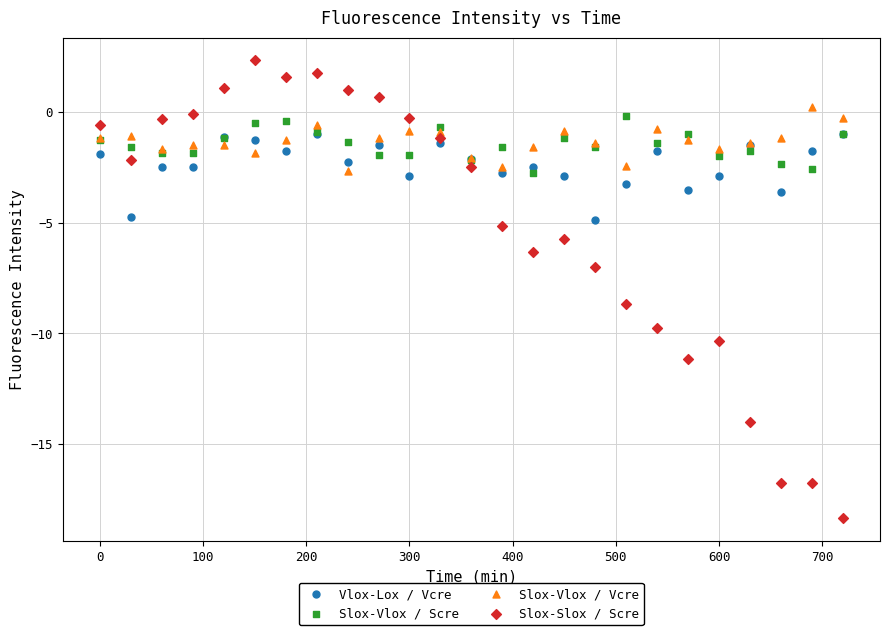

Across all series, what Y value is closest to -8?

-8.7